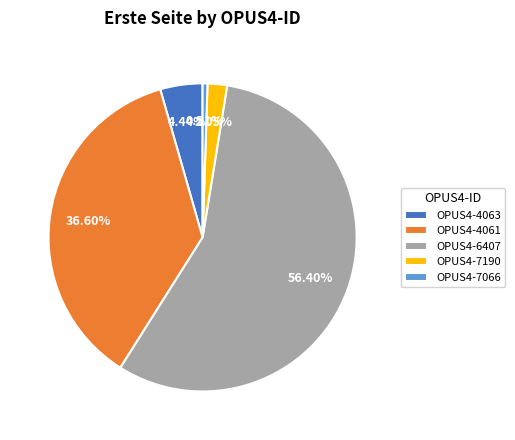

To the nearest percent, what percentage of the pie is OPUS4-6407?

56%